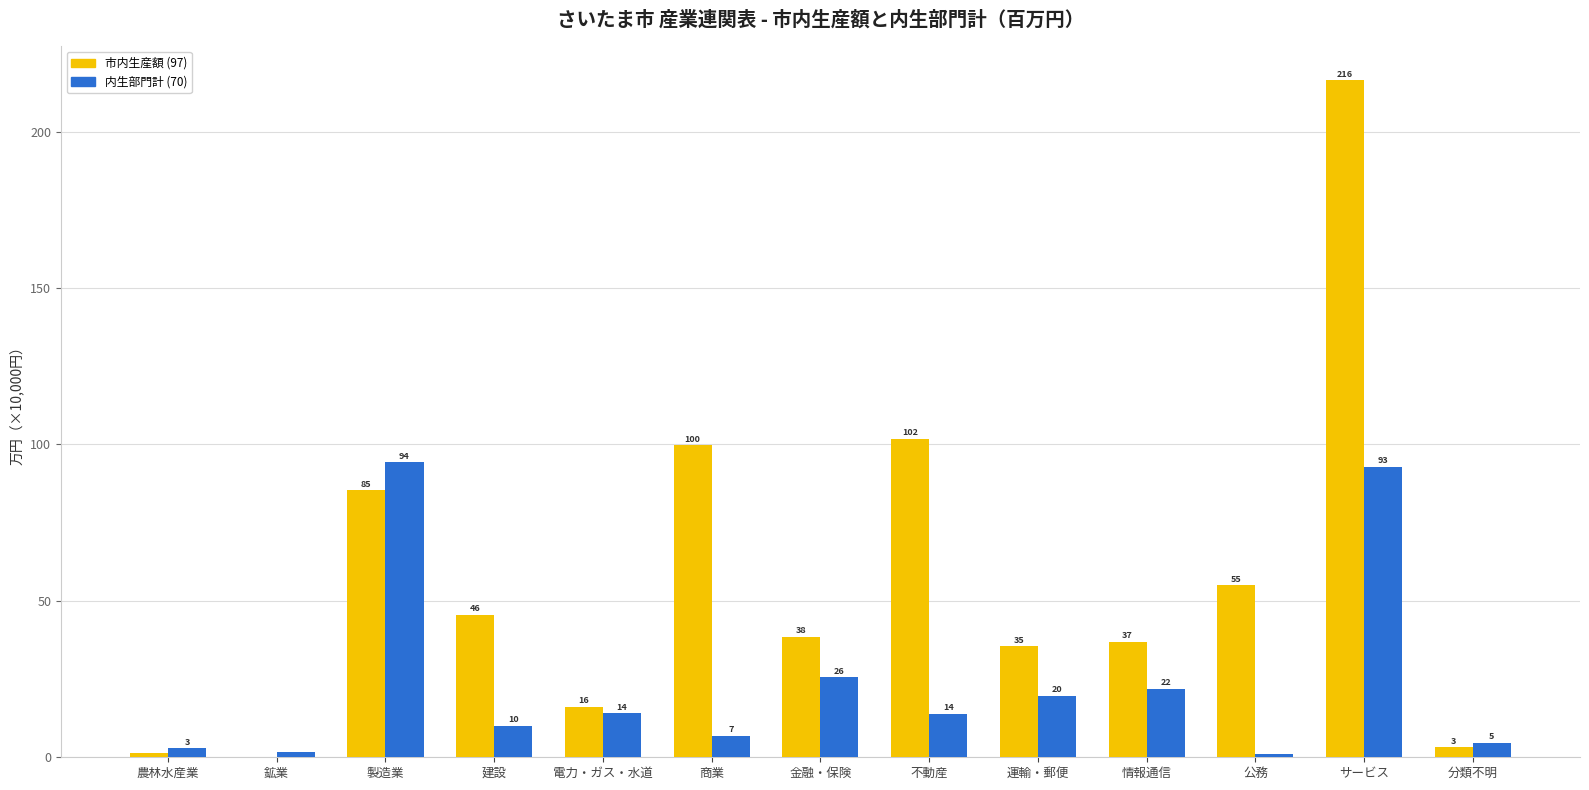

Does the chart contain stacked bars?

No